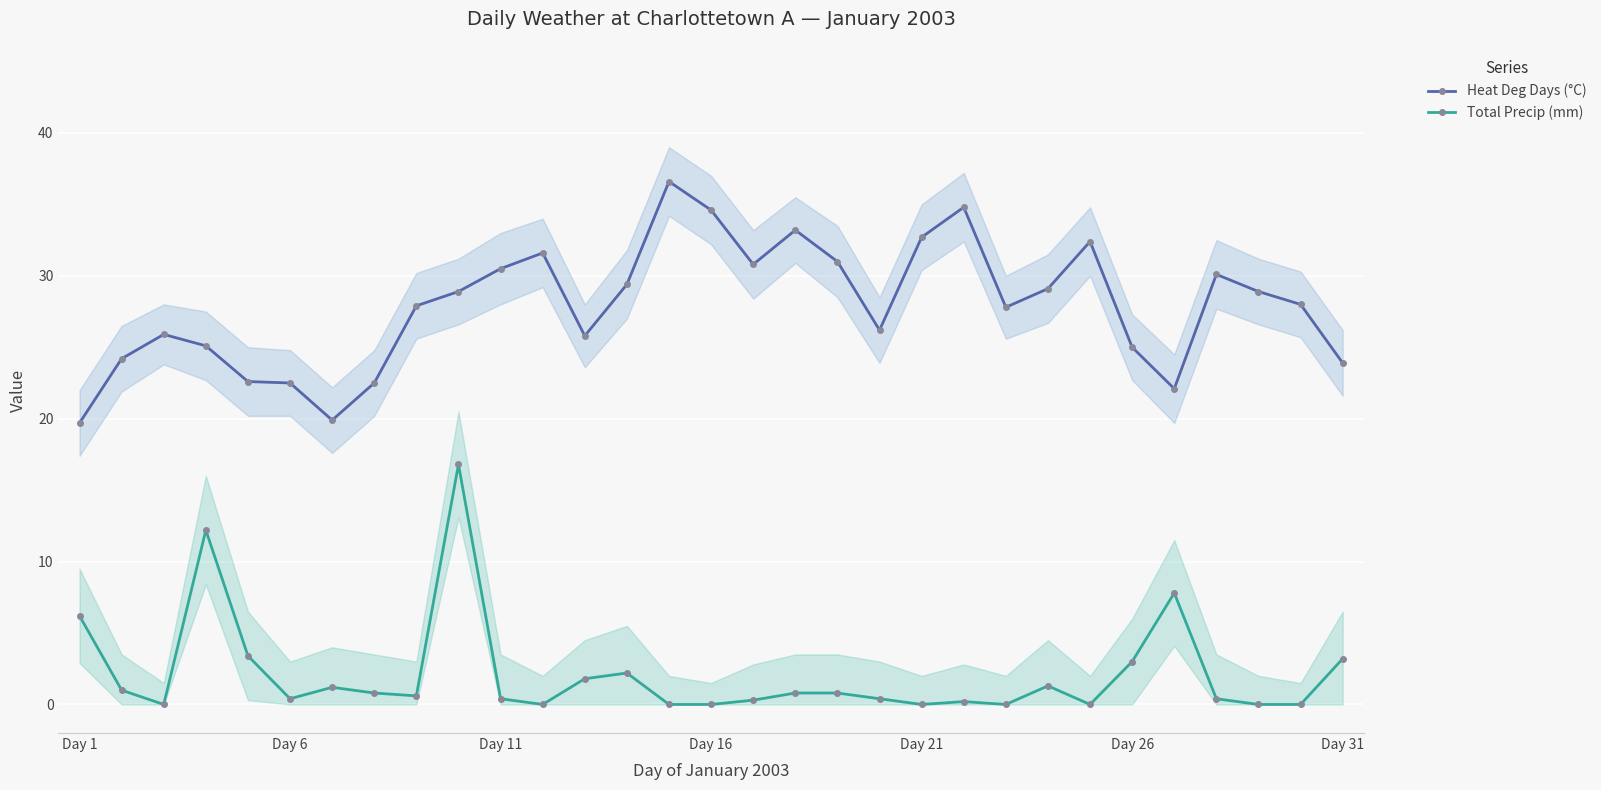

True or false: Total Precip (mm) and Heat Deg Days (°C) cross at least once.

False